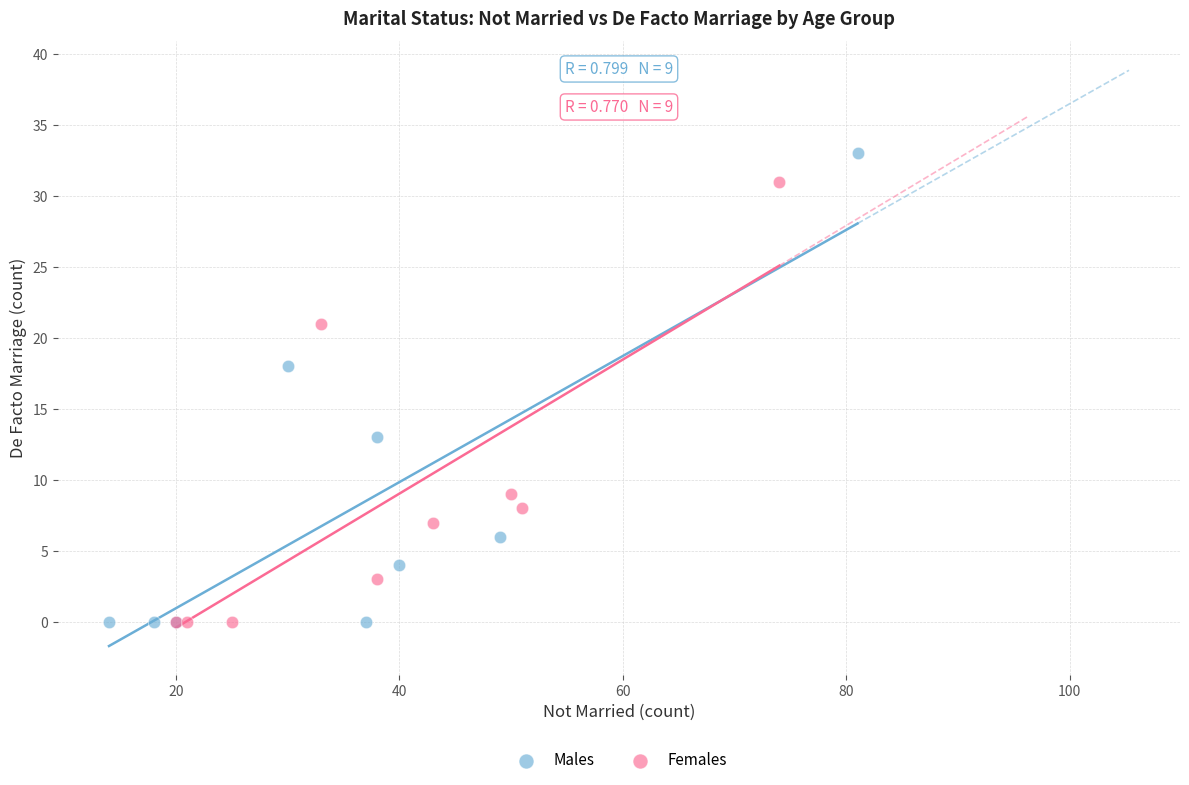

Which series reaches the maximum Y coordinate?

Males